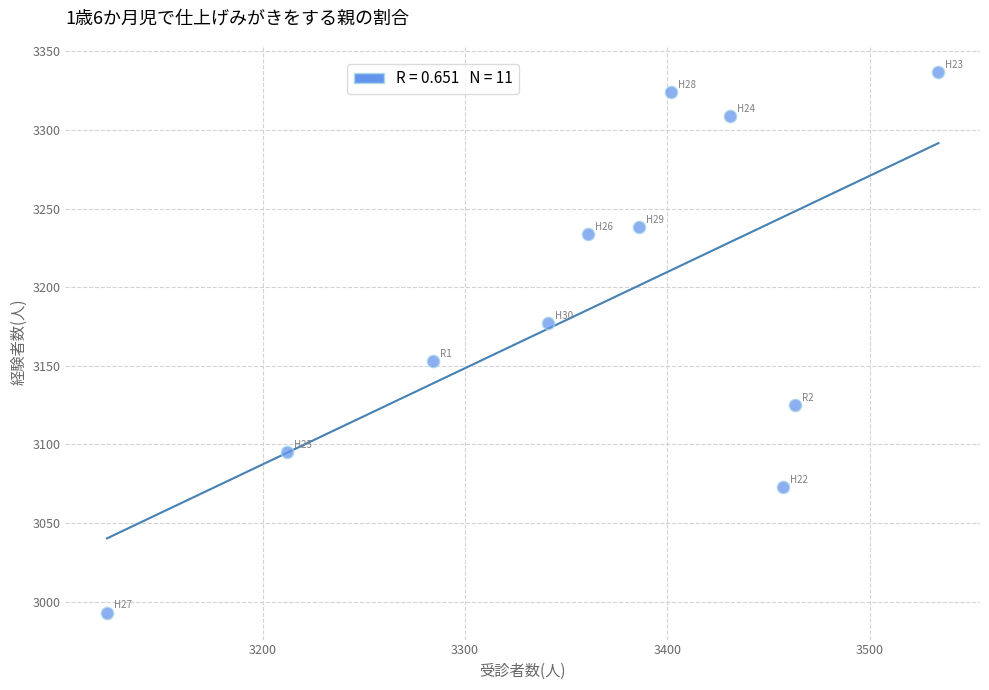

What is the average X value?

3363